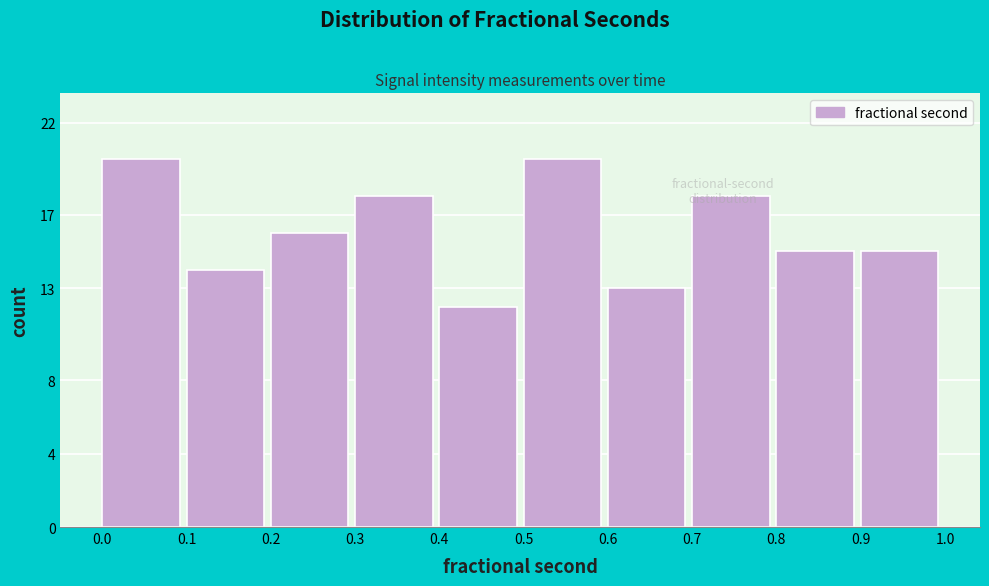

What is the difference between the second highest and second lowest values?

7